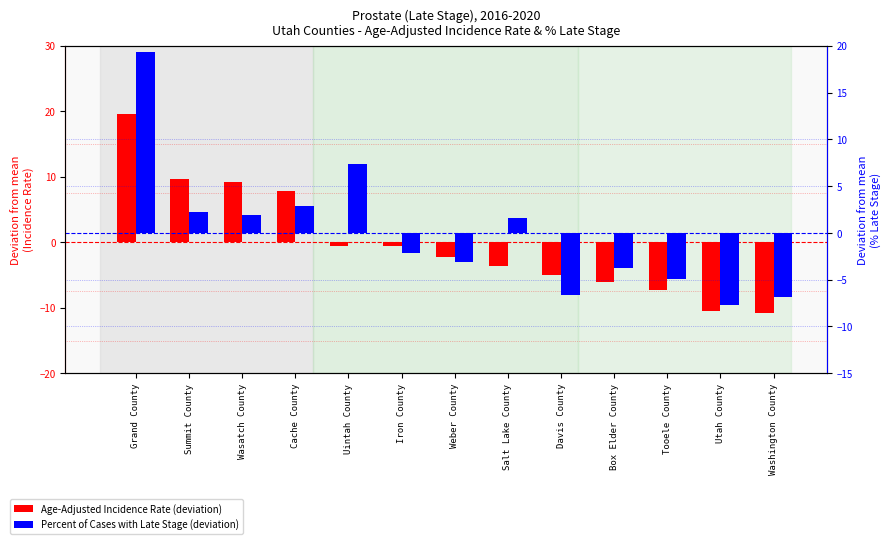

What is the total value across all series at Utah County?

-18.1